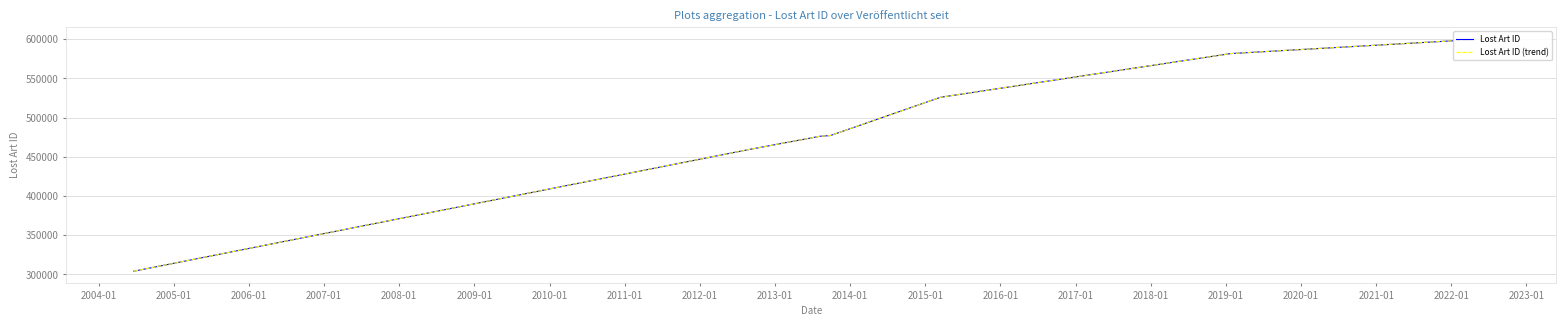

List the series in order of their peak value, lowest first.

Lost Art ID, Lost Art ID (trend)